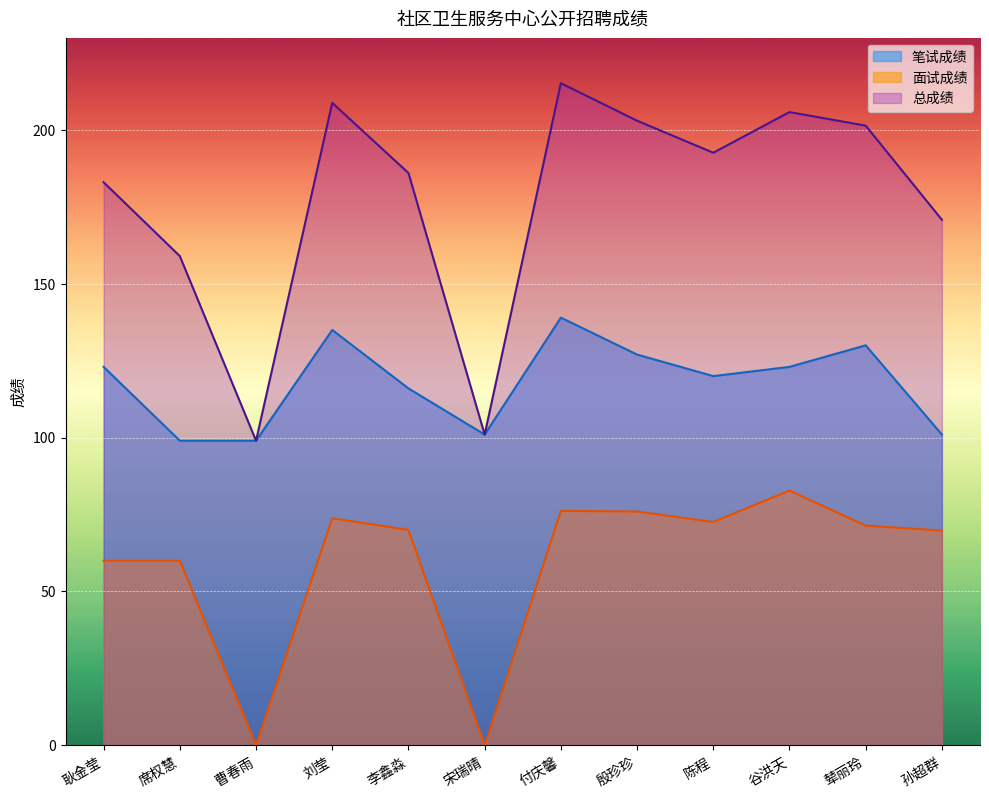

What is the label of the 2nd point from the left?

席权慧